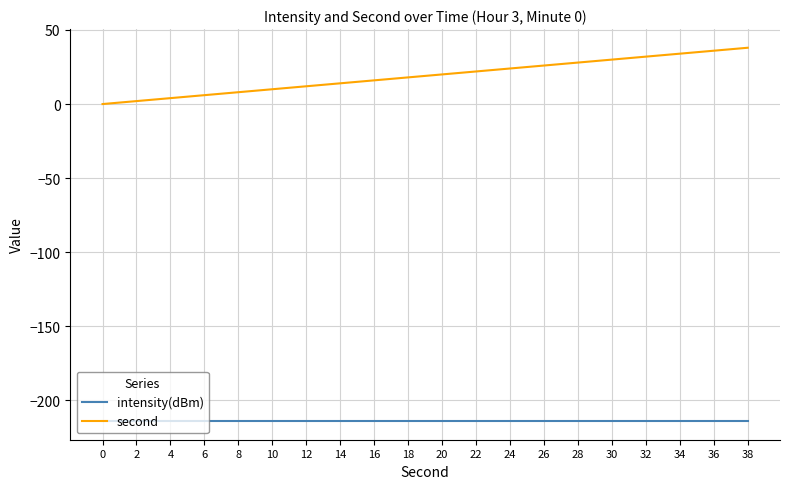

Reading left to right, transcribe all the data shown in this chart.

intensity(dBm): 0=-213.9	2=-213.9	4=-213.9	6=-213.9	8=-213.9	10=-213.9	12=-213.9	14=-213.9	16=-213.9	18=-213.9	20=-213.9	22=-213.9	24=-213.9	26=-213.9	28=-213.9	30=-213.9	32=-213.9	34=-213.9	36=-213.9	38=-213.9
second: 0=0.0	2=2.0	4=4.0	6=6.0	8=8.0	10=10.0	12=12.0	14=14.0	16=16.0	18=18.0	20=20.0	22=22.0	24=24.0	26=26.0	28=28.0	30=30.0	32=32.0	34=34.0	36=36.0	38=38.0